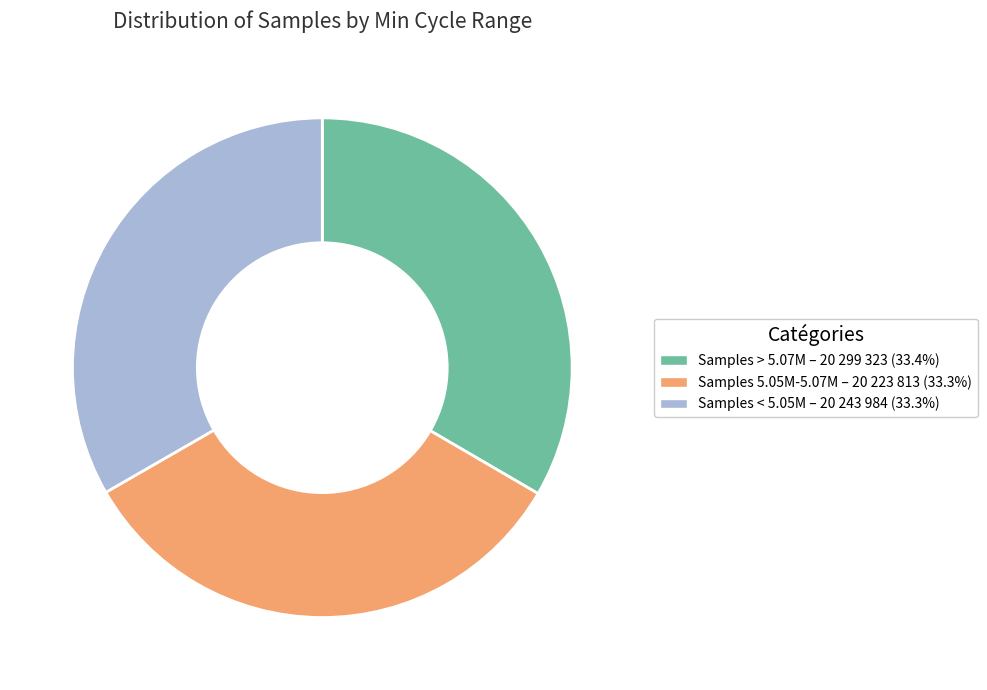

Is there any slice that represents more than half of the pie?

No